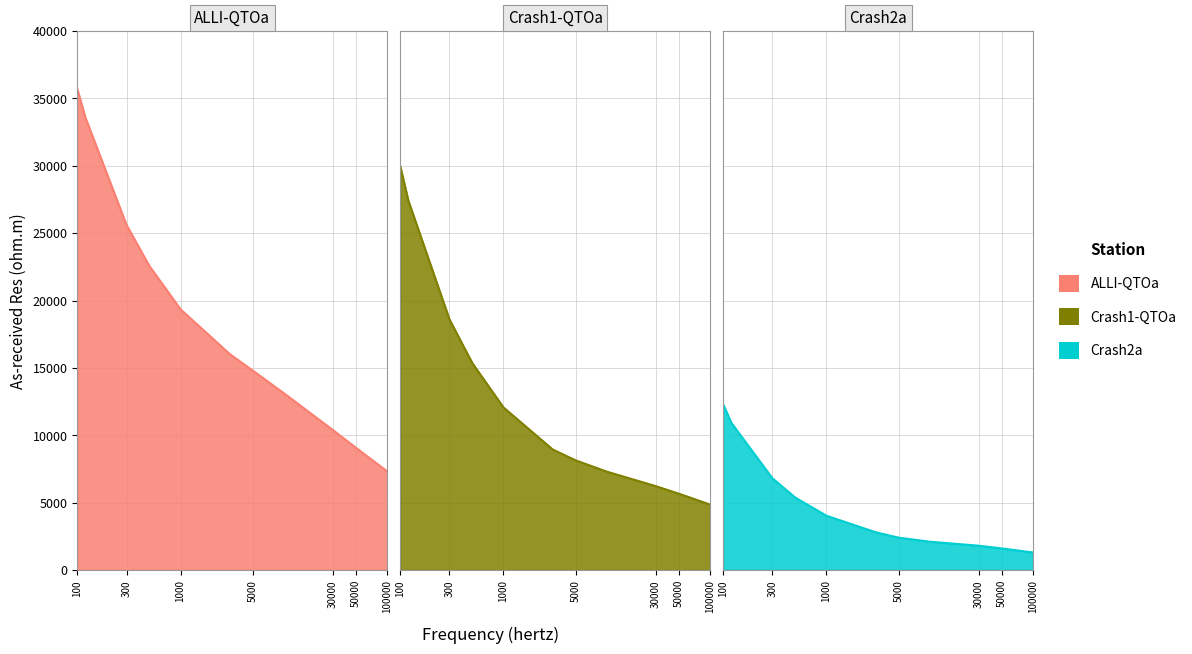

Does the chart have visible grid lines?

Yes